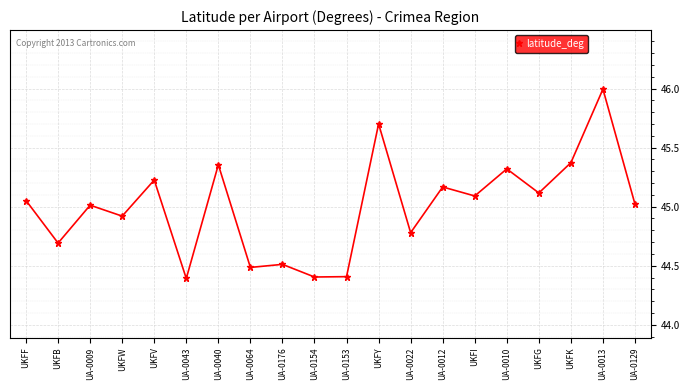

The value at UA-0154 is 44.4. True or false?

True